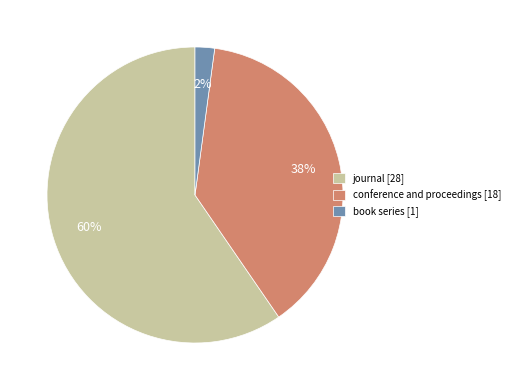

Which category accounts for the majority?

journal